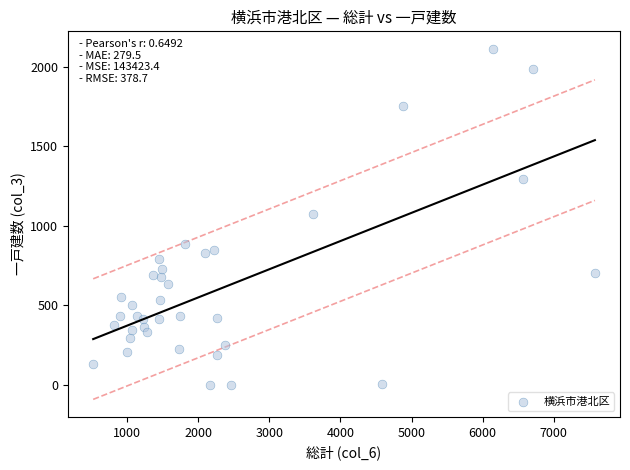

What is the range of X values (max minus min)?

7056